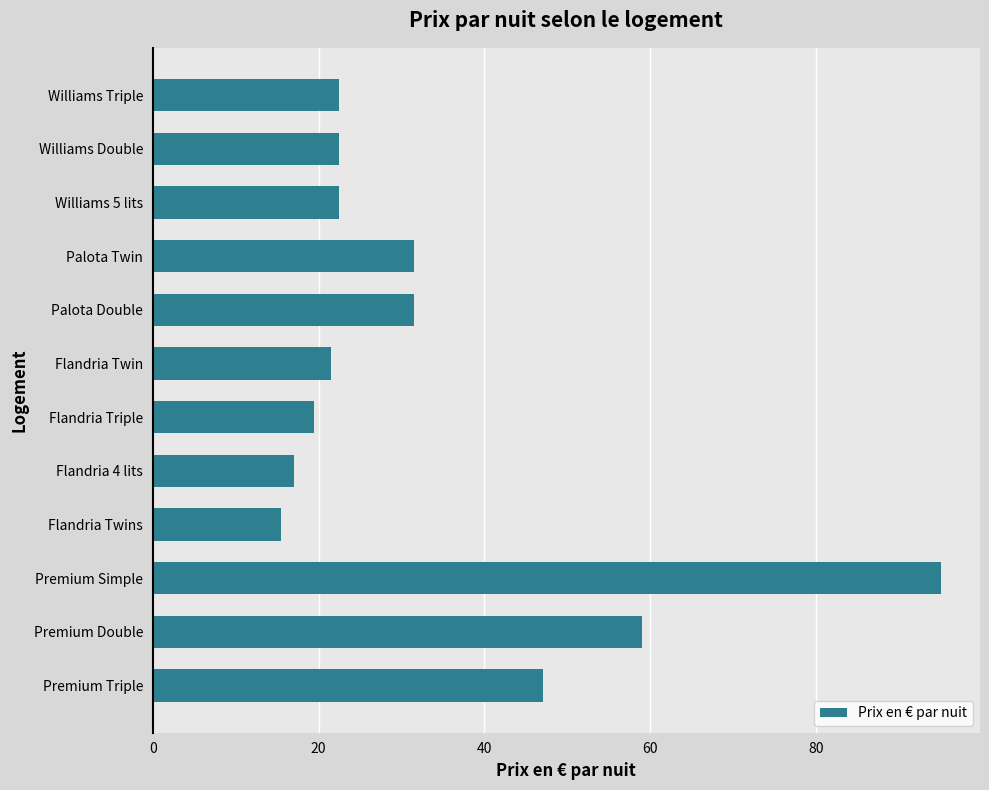

What is the smallest value displayed?

15.5